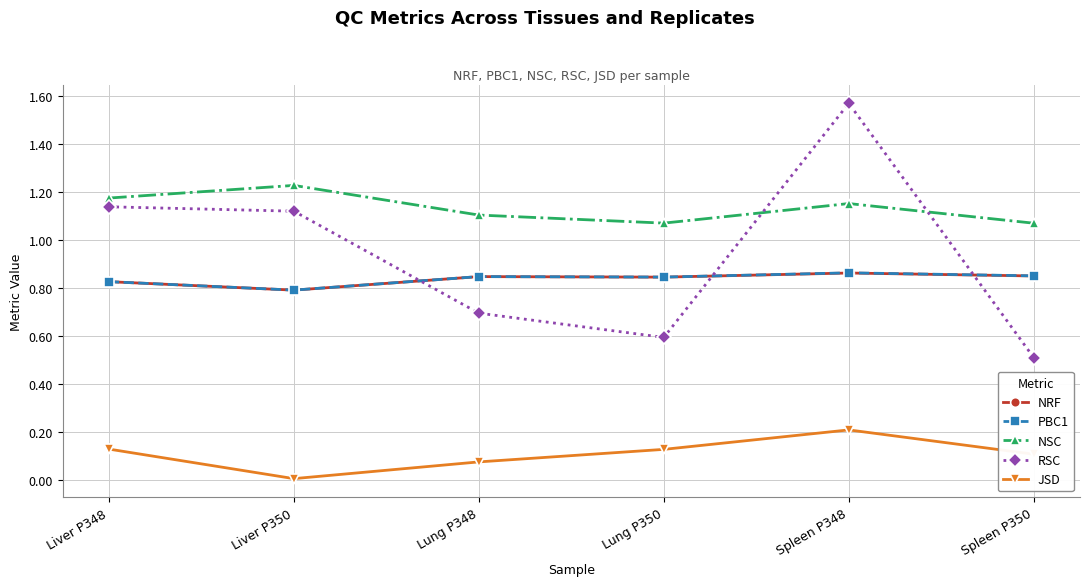

At which category does the chart reach its peak across all series?

Spleen P348